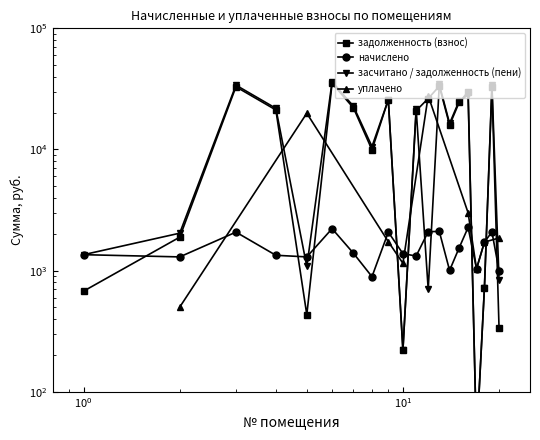

What is the difference between the maximum and second lowest values in the задолженность (взнос) series?

34939.9